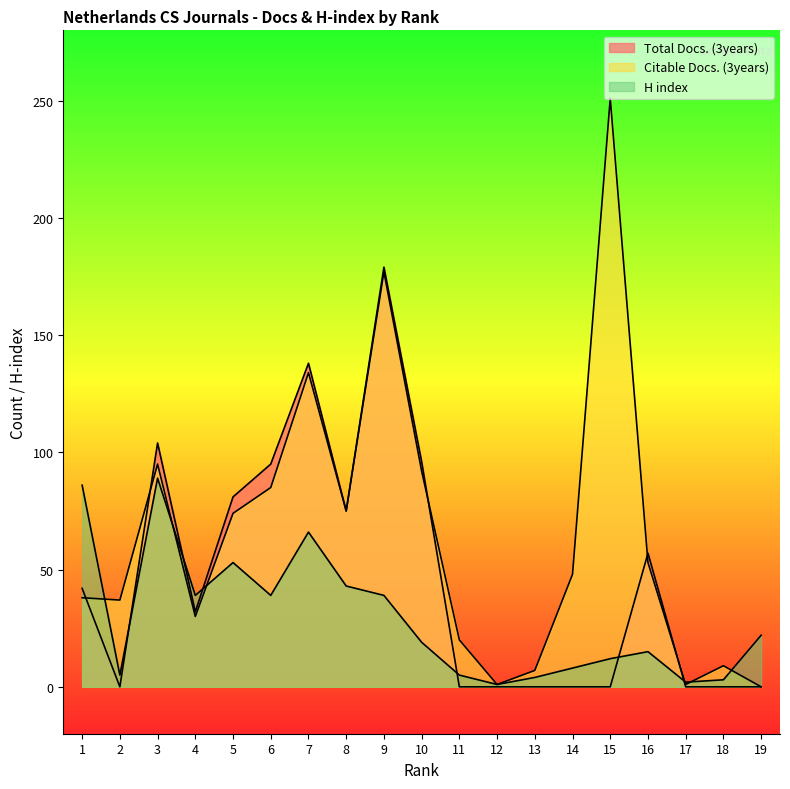

After their last crossing, which series has the higher values: H index or Citable Docs. (3years)?

H index